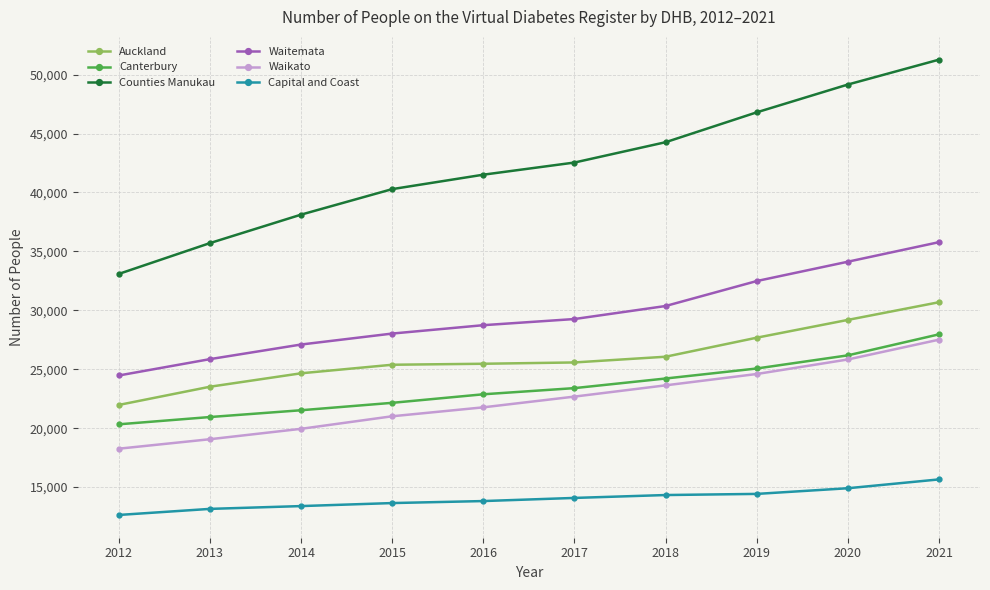

Does the chart display data point markers on the line(s)?

Yes